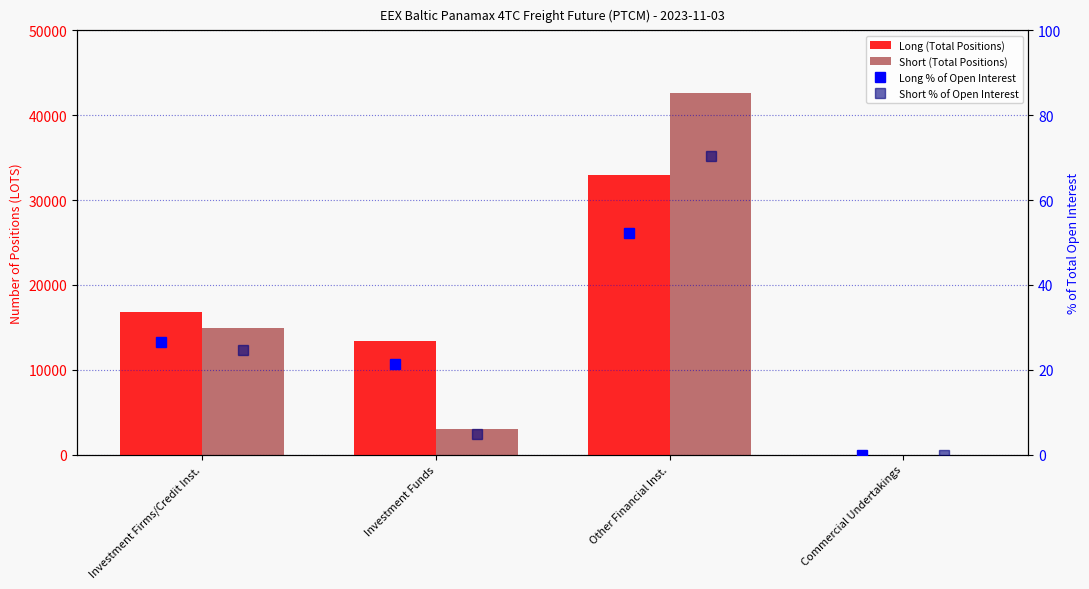

What is the label of the 3rd bar from the right?

Investment Funds